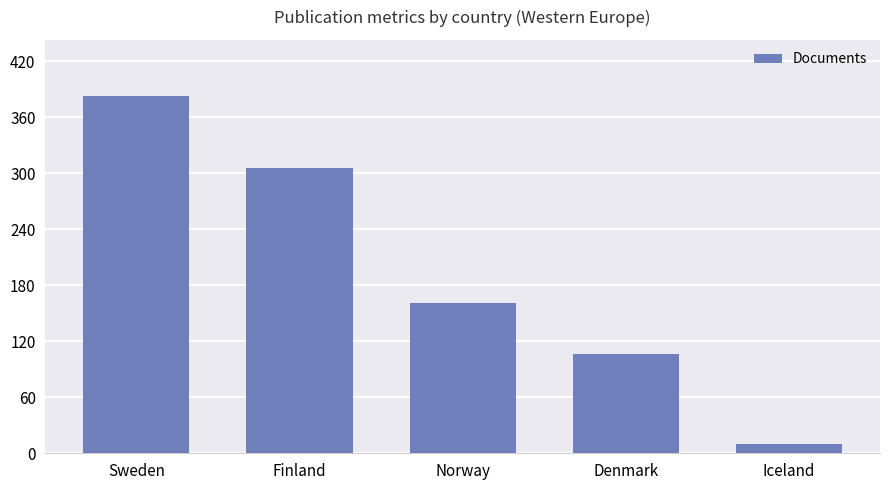

What is the label of the 3rd bar from the right?

Norway